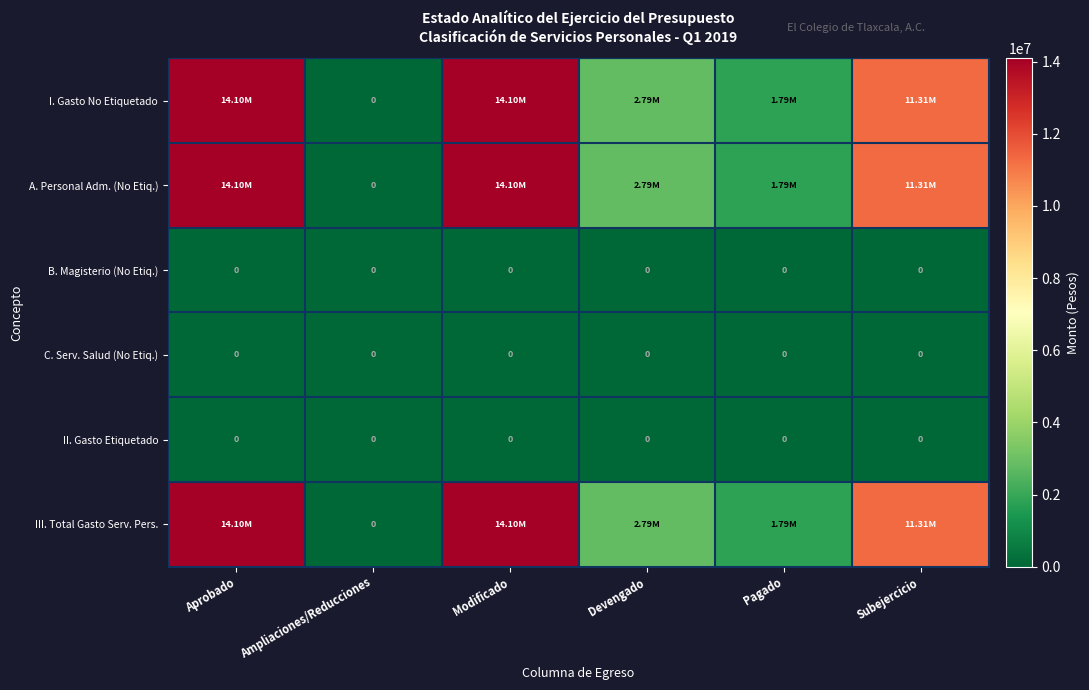

Which category has the highest value across all series?

Aprobado